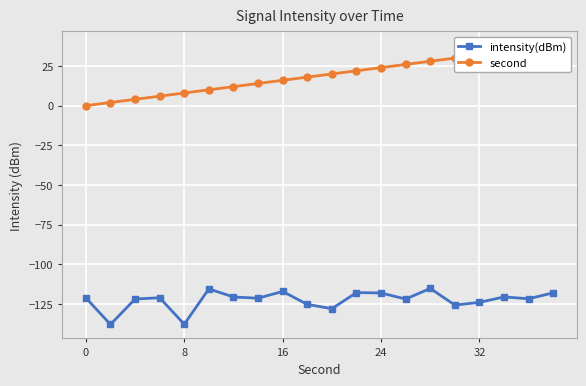

True or false: intensity(dBm) has more than 0 interior local peaks.

True